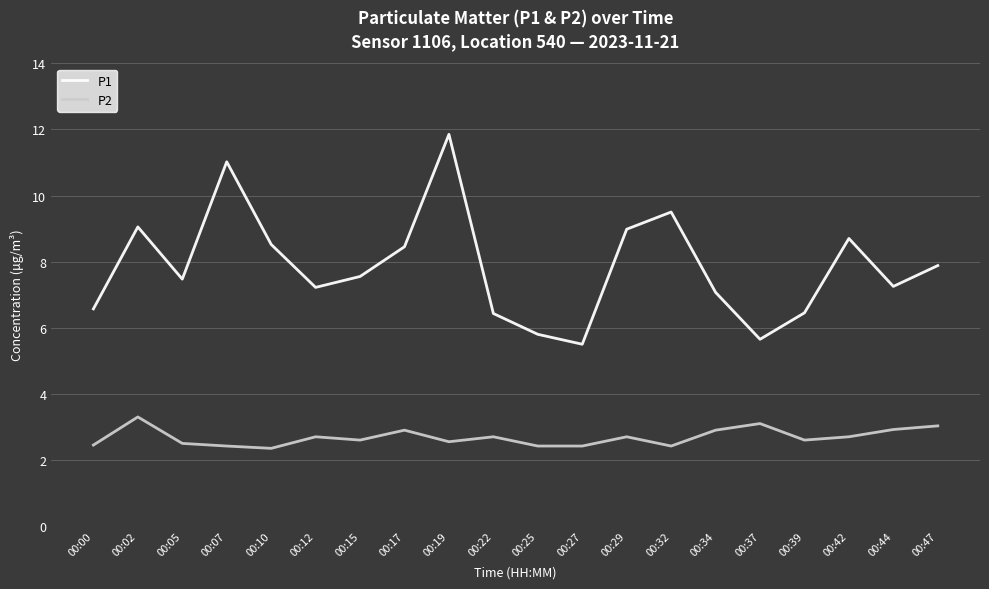

Rank the series at 00:22 from lowest to highest value.

P2, P1